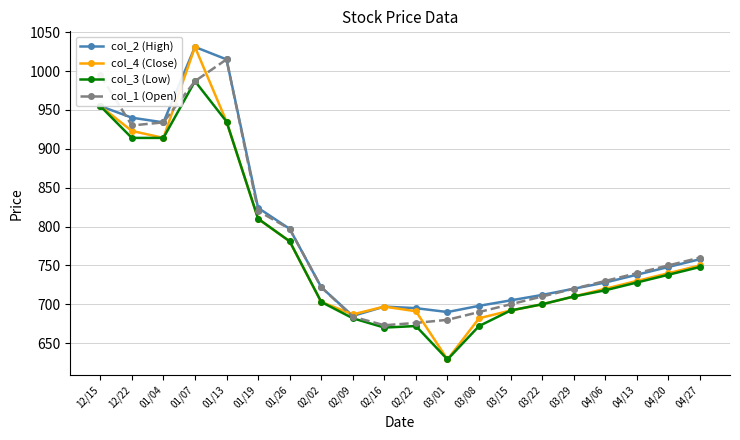

True or false: col_2 (High) has more than 0 points higher than both neighbors.

True